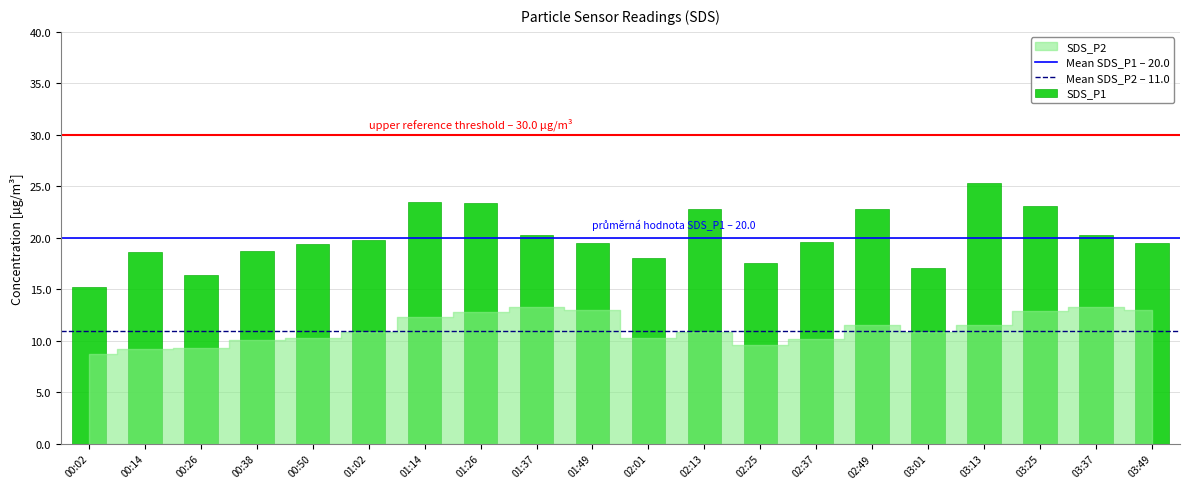

Read the value at 02:49.

22.8